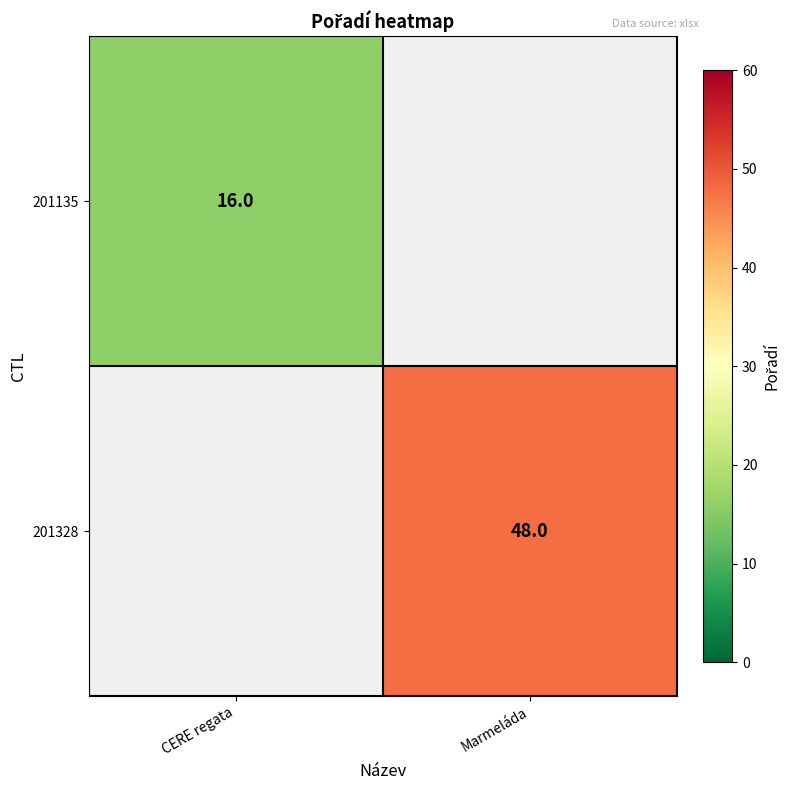

The 201135 series shows 16 at CERE regata. True or false?

True